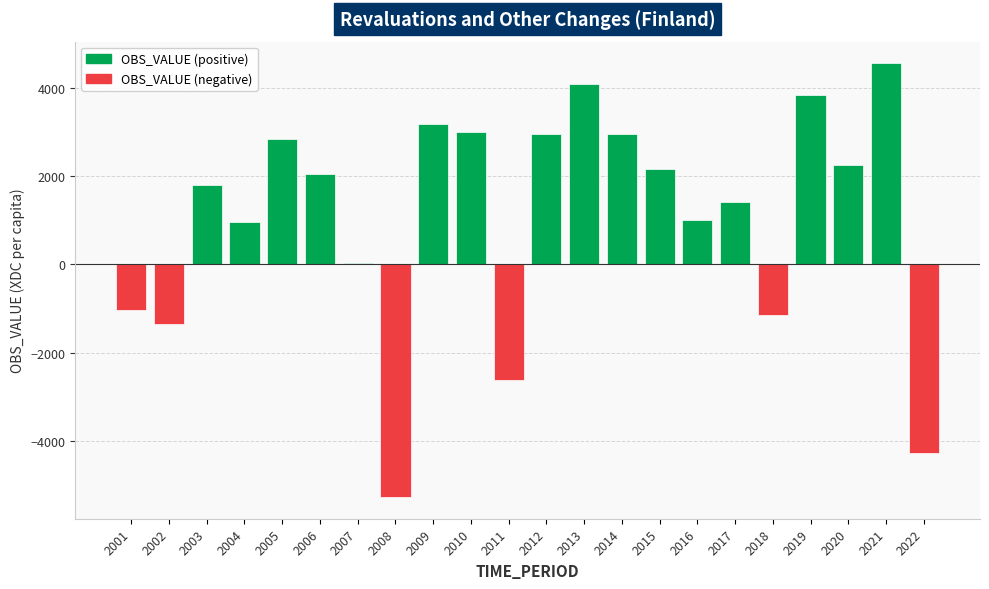

The value at 2022 is -882.9. True or false?

False